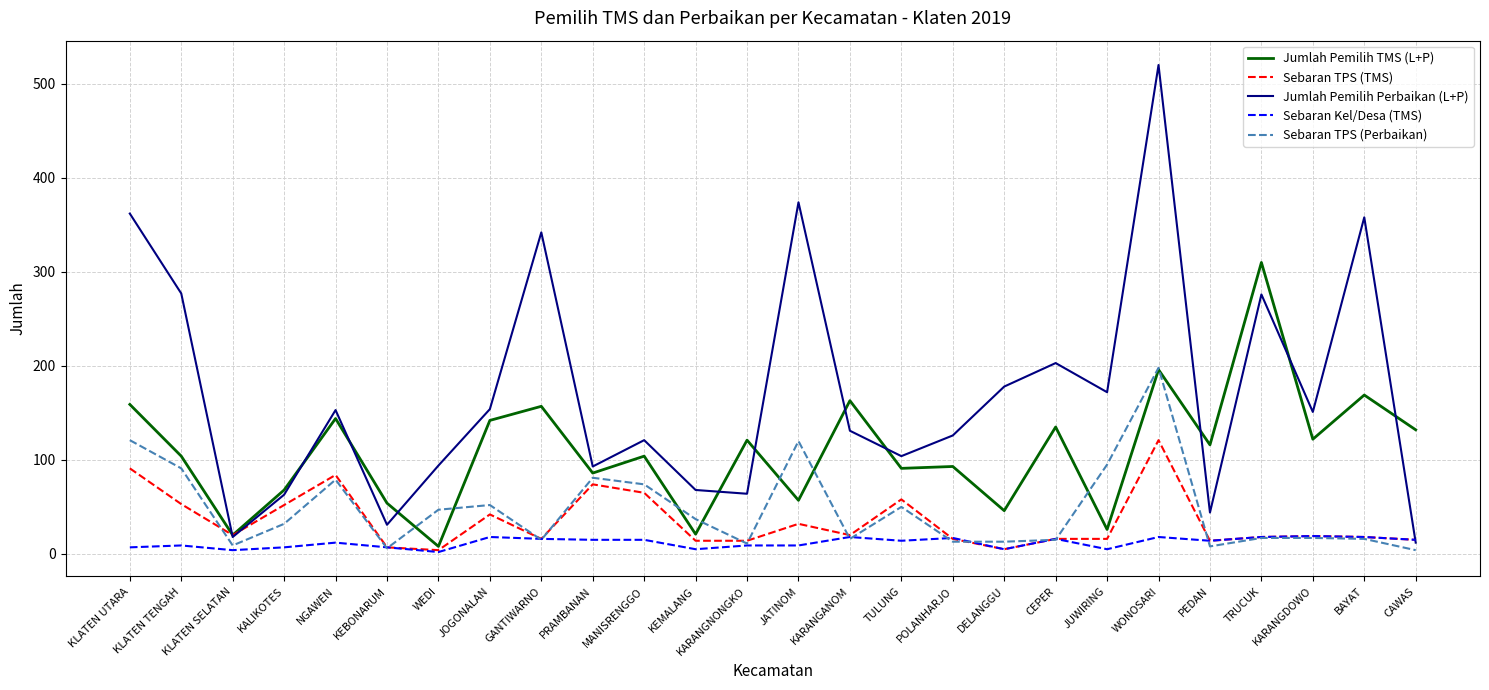

At which category is the sum across all series the highest?

WONOSARI